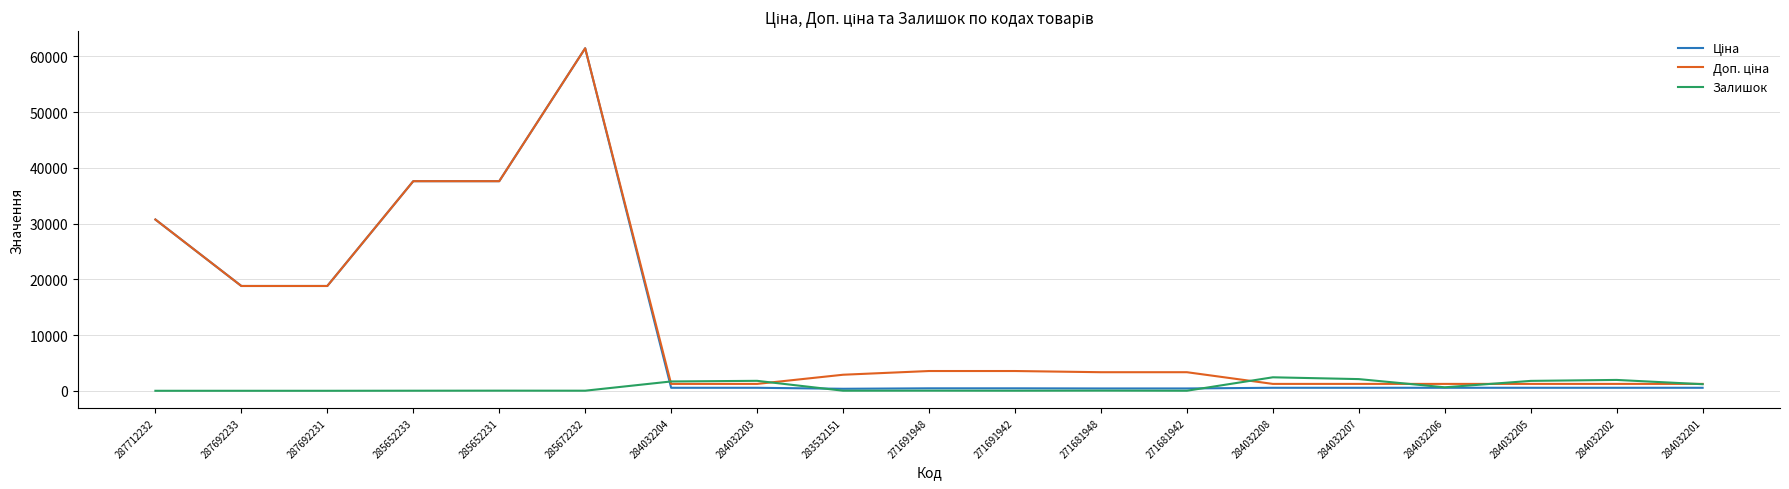

At which category is the sum across all series the highest?

285672232